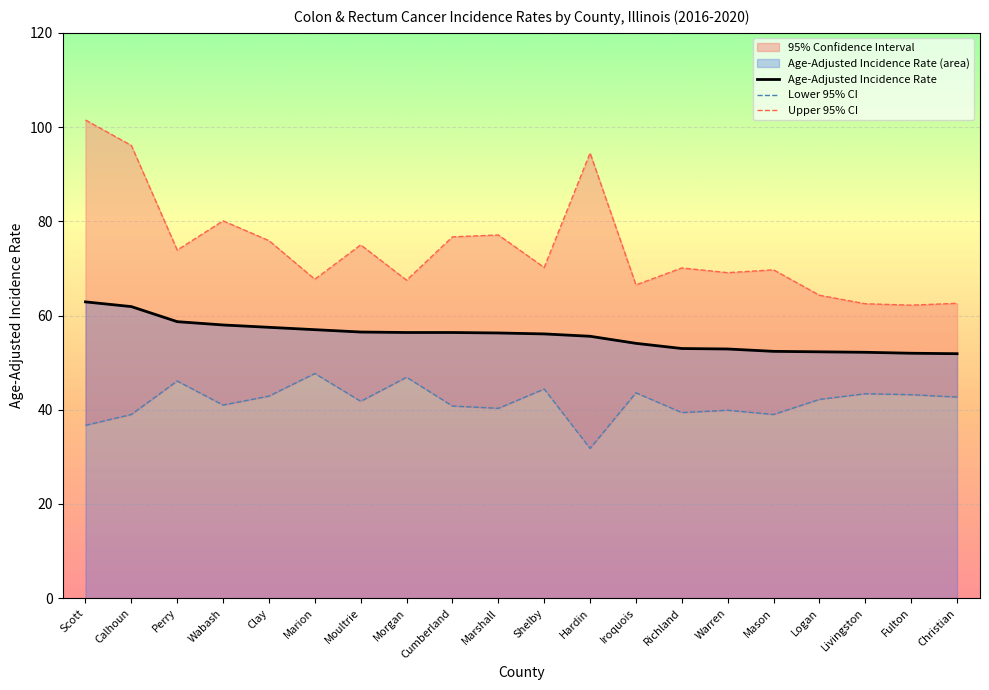

True or false: Lower 95% CI and Upper 95% CI intersect in this chart.

False